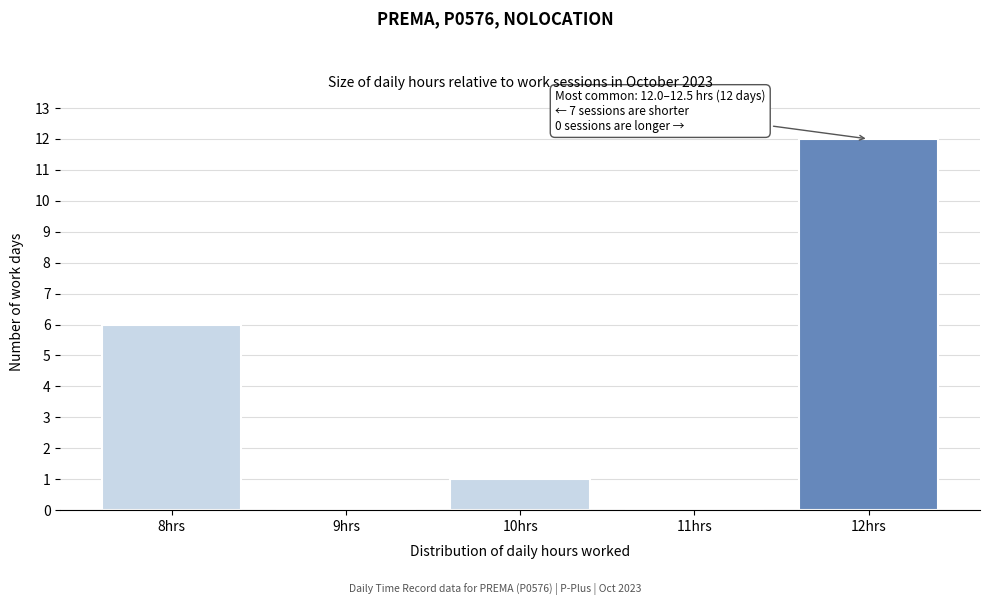

Reading left to right, list all the values displayed in this chart.

8hrs=6	9hrs=0	10hrs=1	11hrs=0	12hrs=12